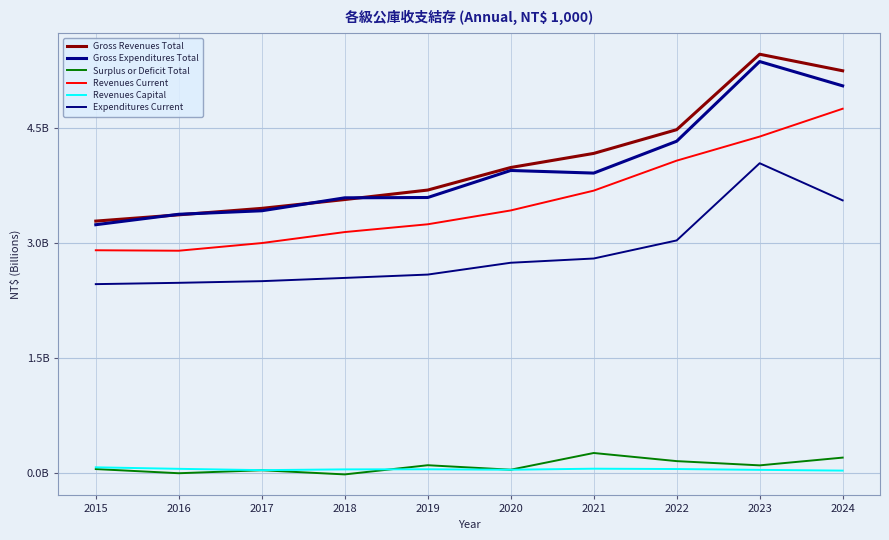

How many data points does each series have?

10